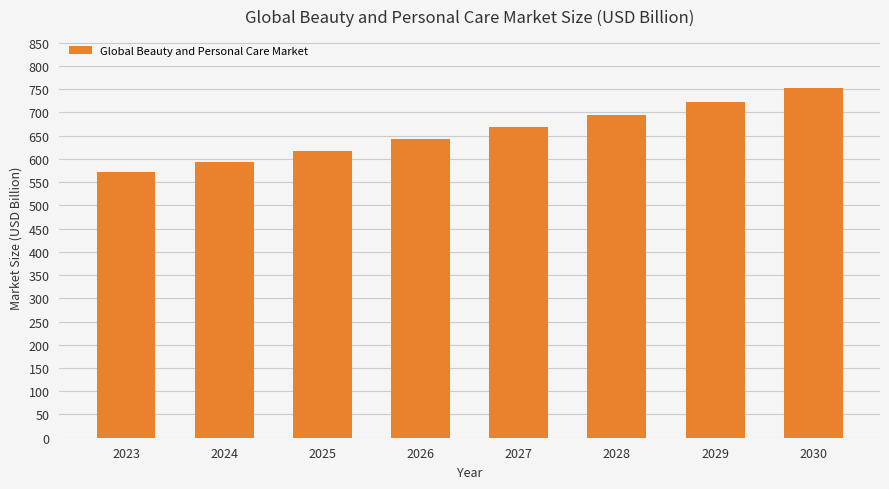

What is the greatest value displayed?

751.5